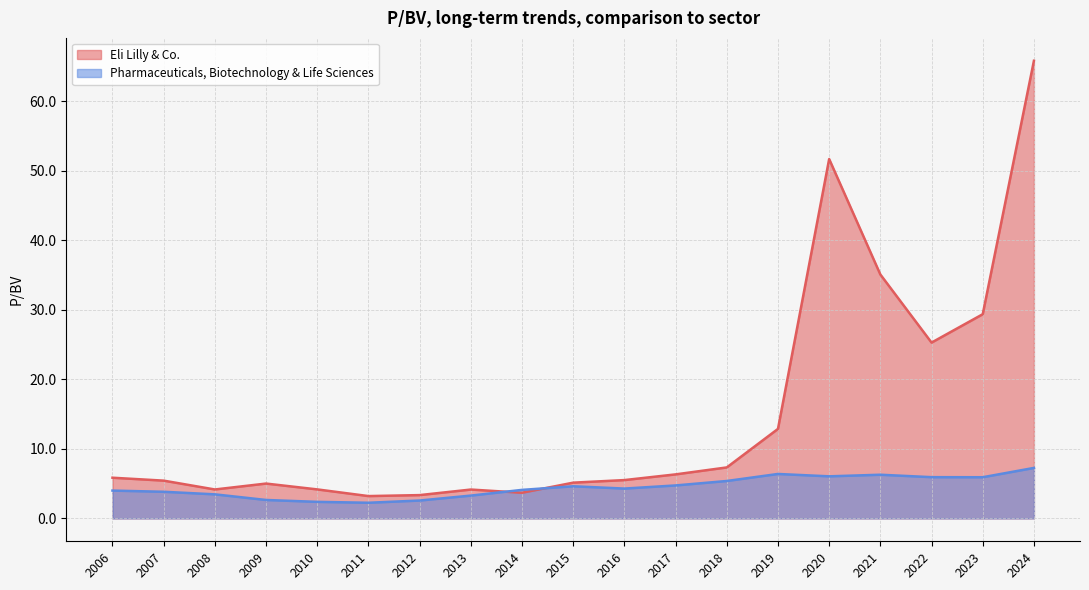

At which category is the sum across all series the highest?

2024